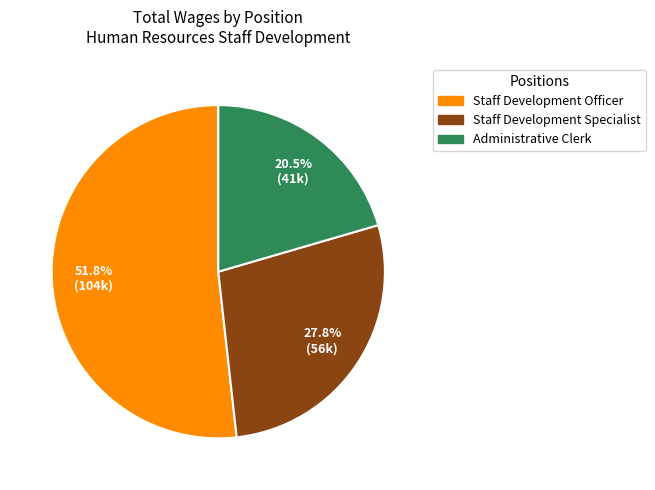

To the nearest percent, what portion does Staff Development Officer represent?

52%